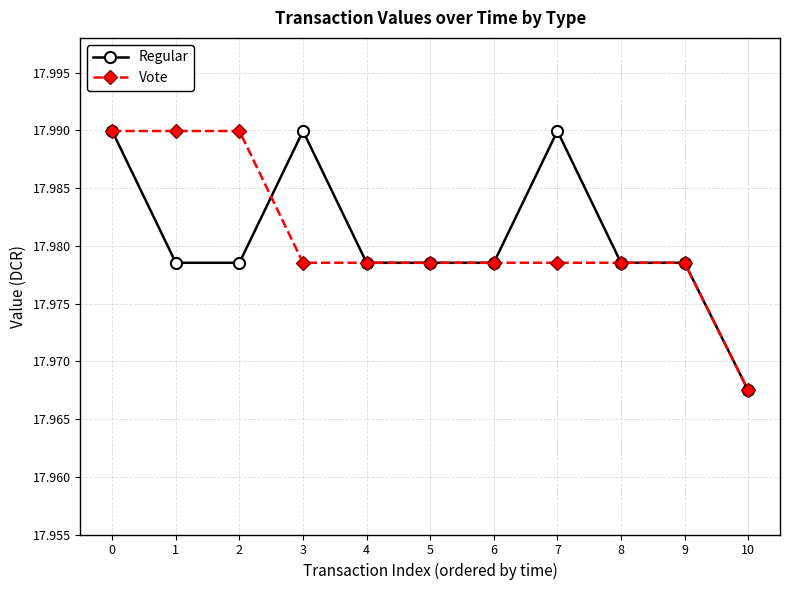

True or false: Regular has a value of 32.2 at 4.

False